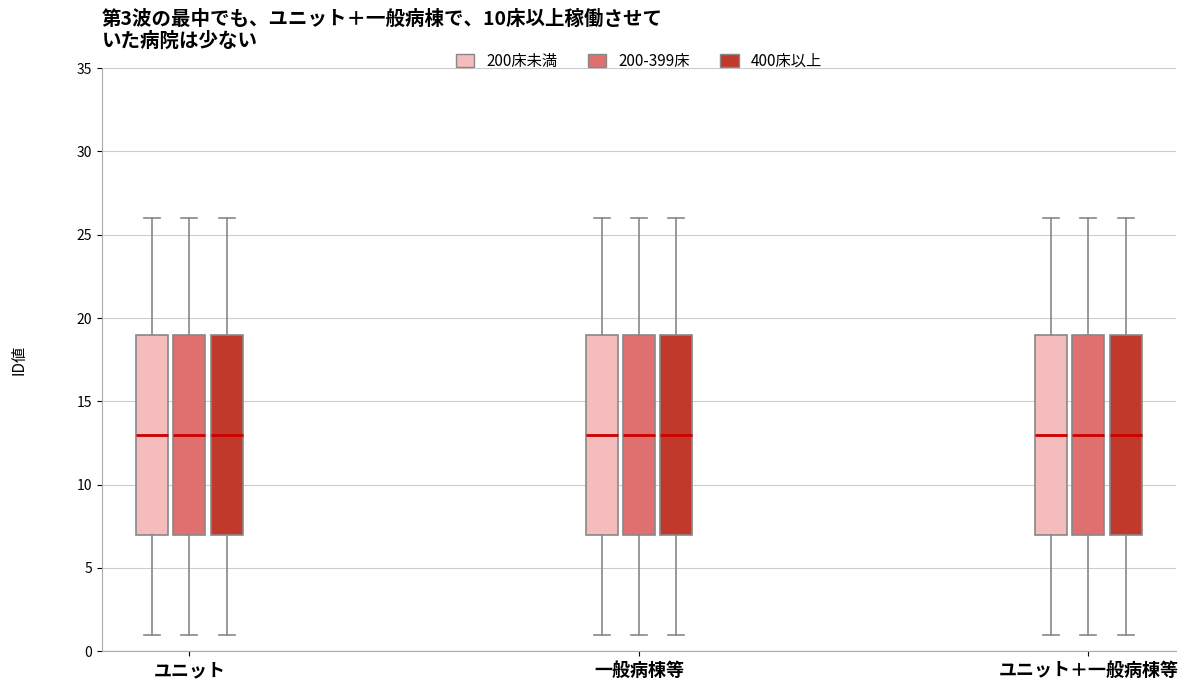

Where does the upper whisker of the box for ユニット (400床以上) end on the y-axis? The values are not printed on the chart, so give them approximately, as read against the axis.

26